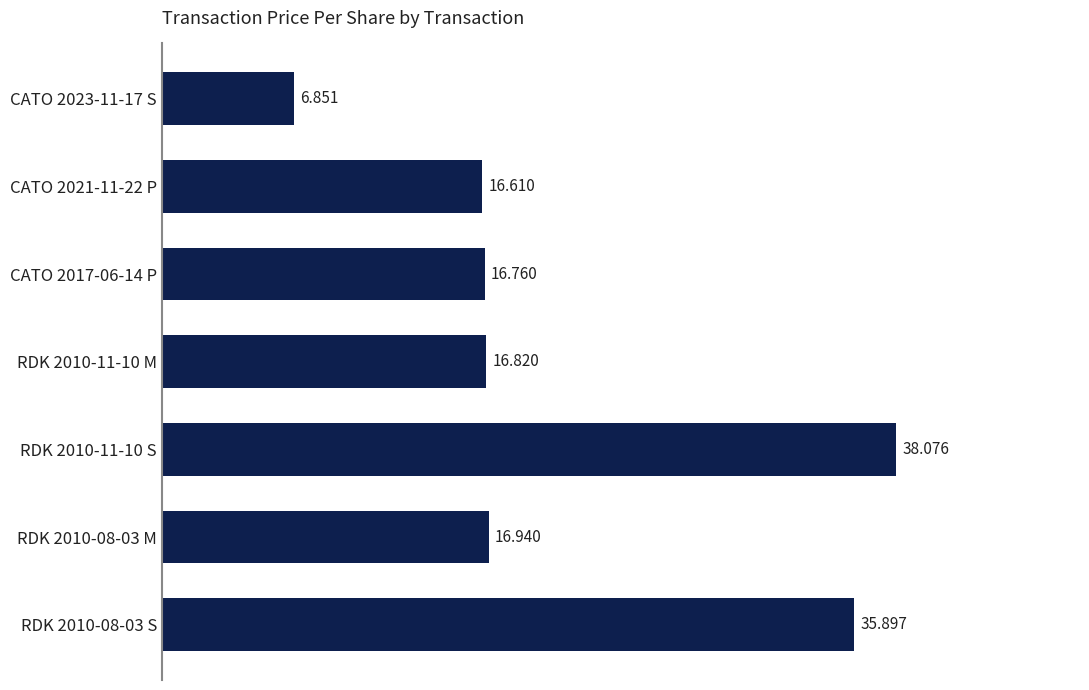

How many data points does each series have?

7